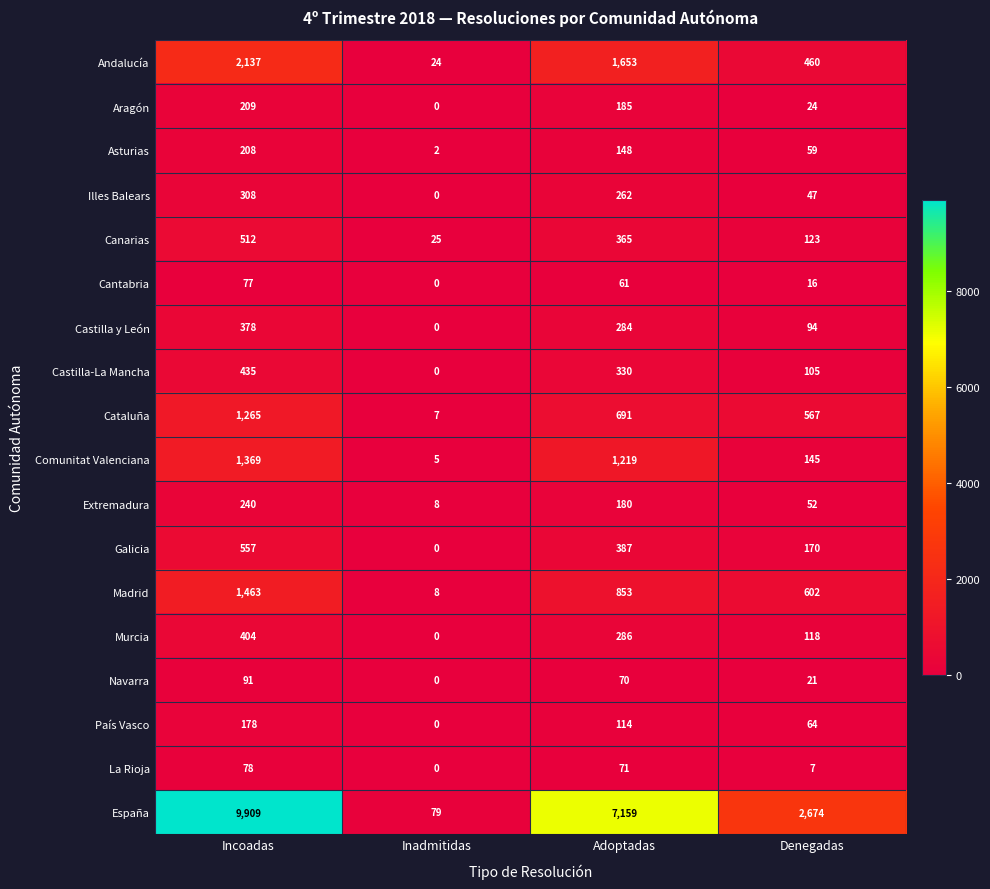

Rank the series at Denegadas from lowest to highest value.

La Rioja, Cantabria, Navarra, Aragón, Illes Balears, Extremadura, Asturias, País Vasco, Castilla y León, Castilla-La Mancha, Murcia, Canarias, Comunitat Valenciana, Galicia, Andalucía, Cataluña, Madrid, España